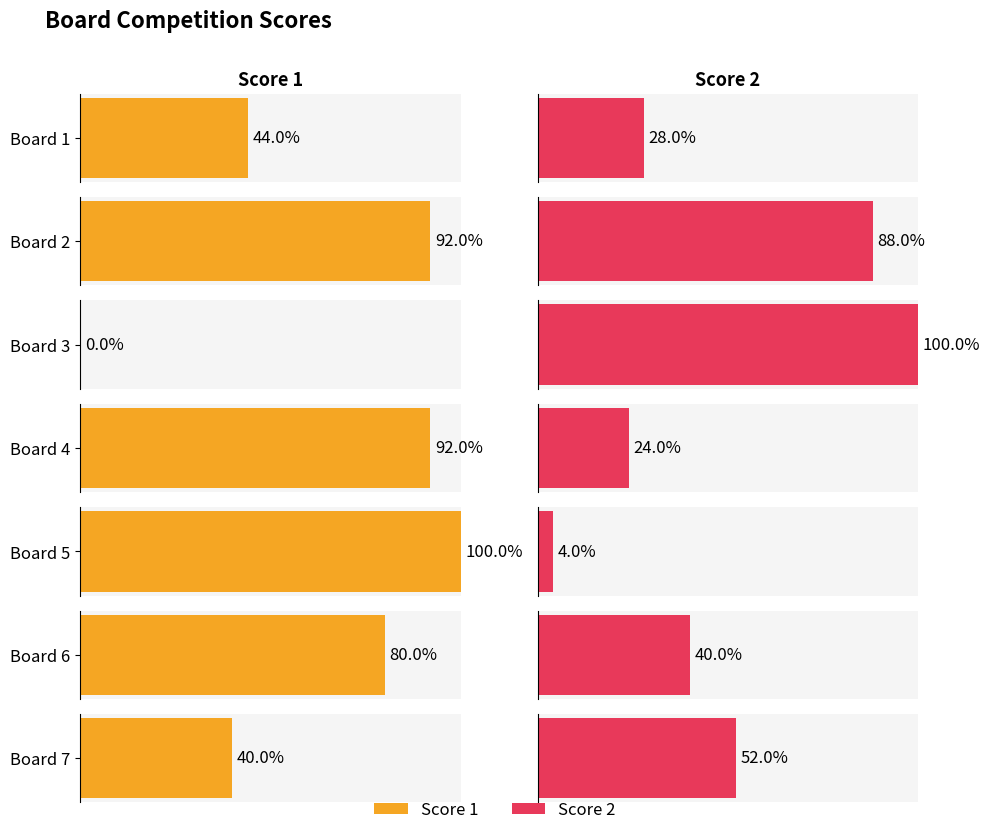

Rank the series at Board 5 from lowest to highest value.

Score 2, Score 1